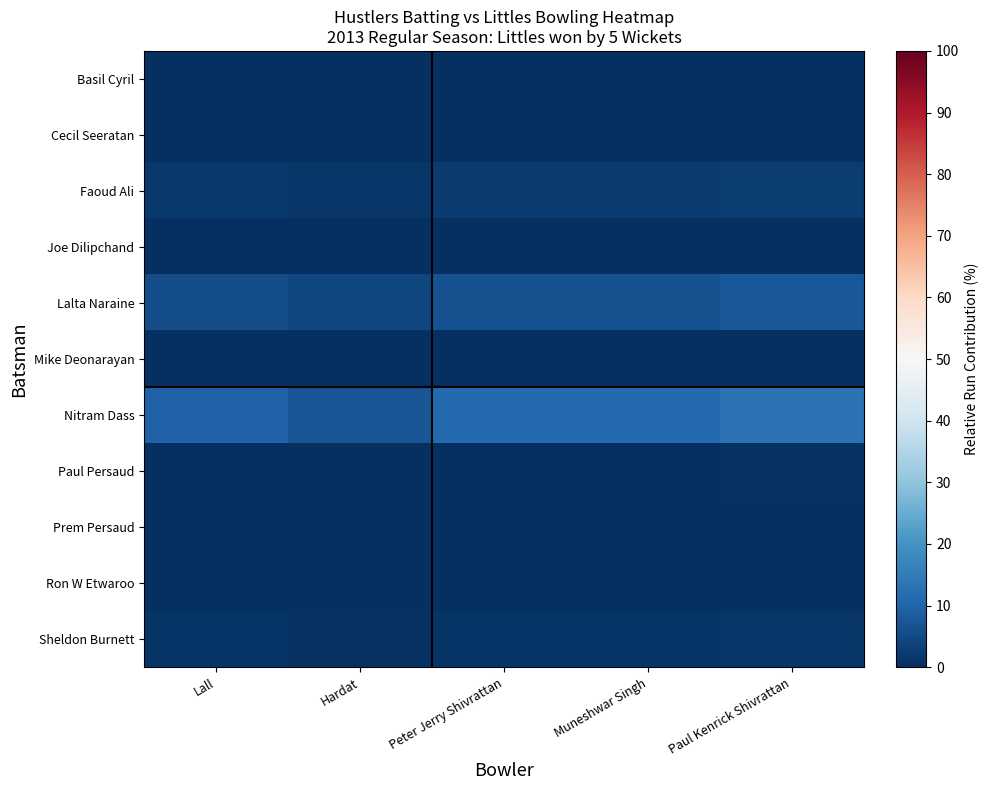

Which series has the widest spread of values?

Nitram Dass